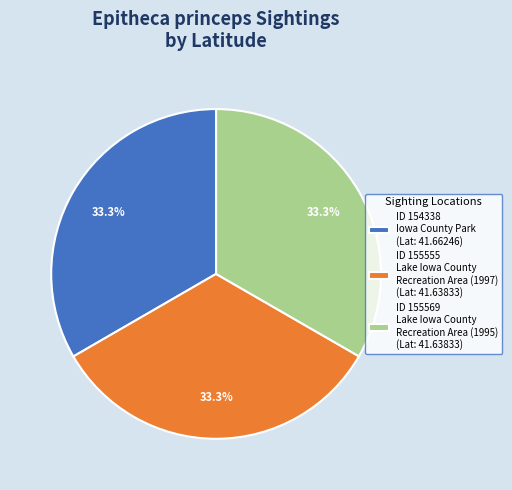

To the nearest percent, what is the average slice percentage?

33%